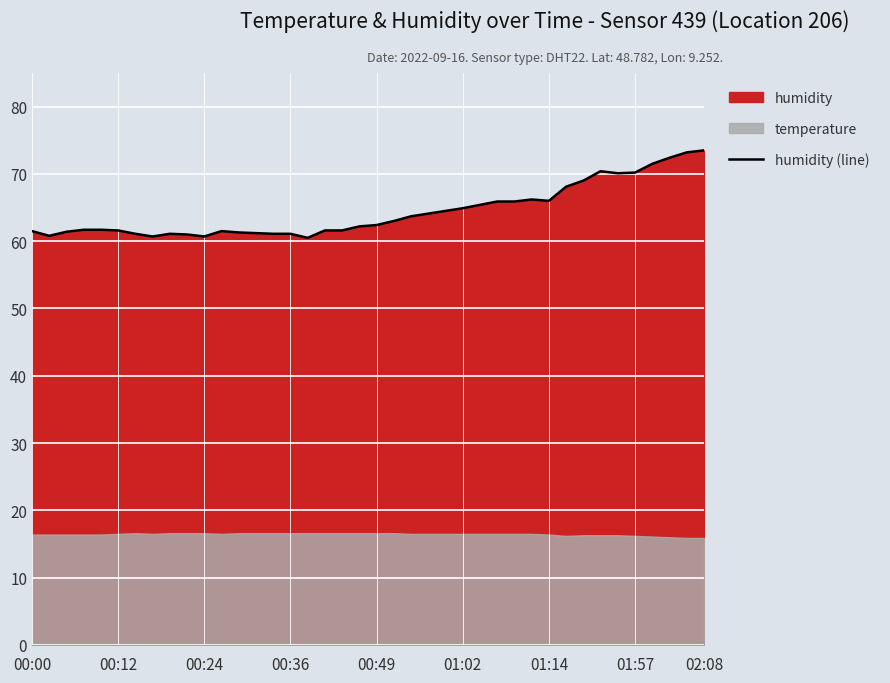

What is the difference between the values at 24 and 17?

2.9